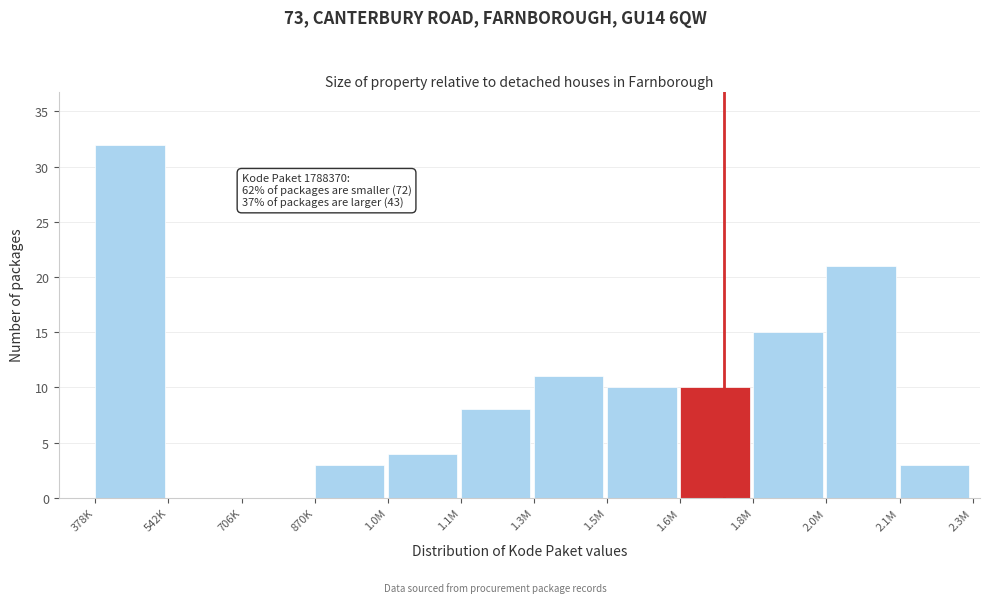

Reading left to right, extract all data points from this chart.

378K=32	542K=0	706K=0	870K=3	1.0M=4	1.1M=8	1.3M=11	1.5M=10	1.6M=10	1.8M=15	2.0M=21	2.1M=3